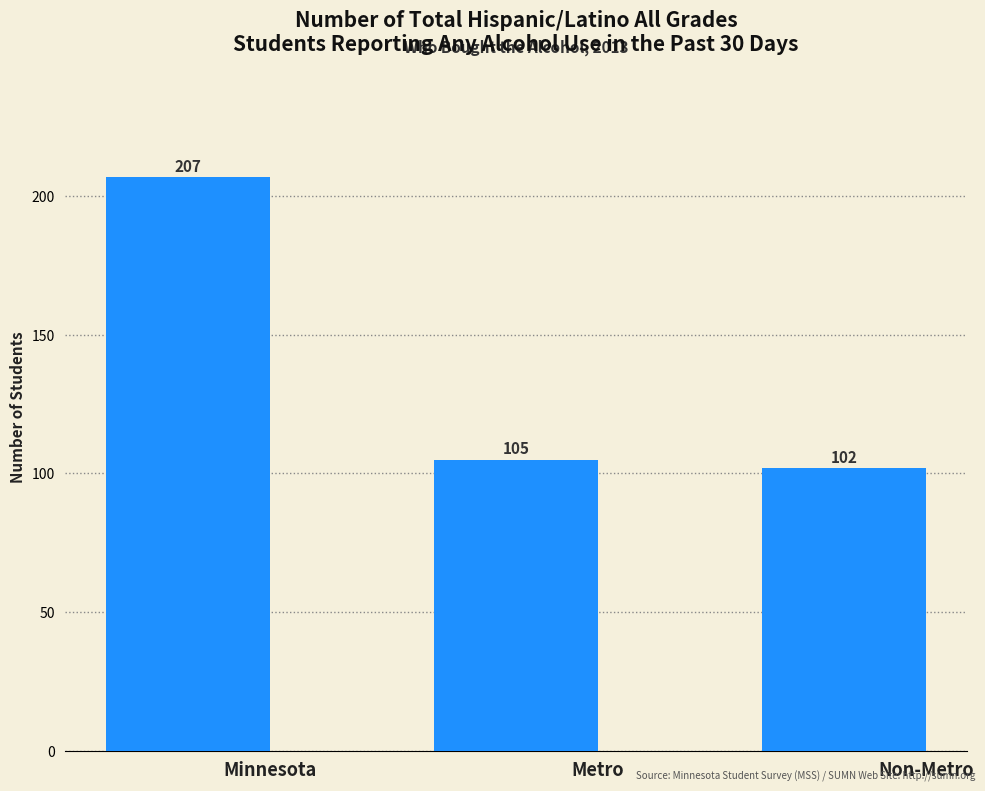

What is the label of the 3rd bar from the right?

Minnesota